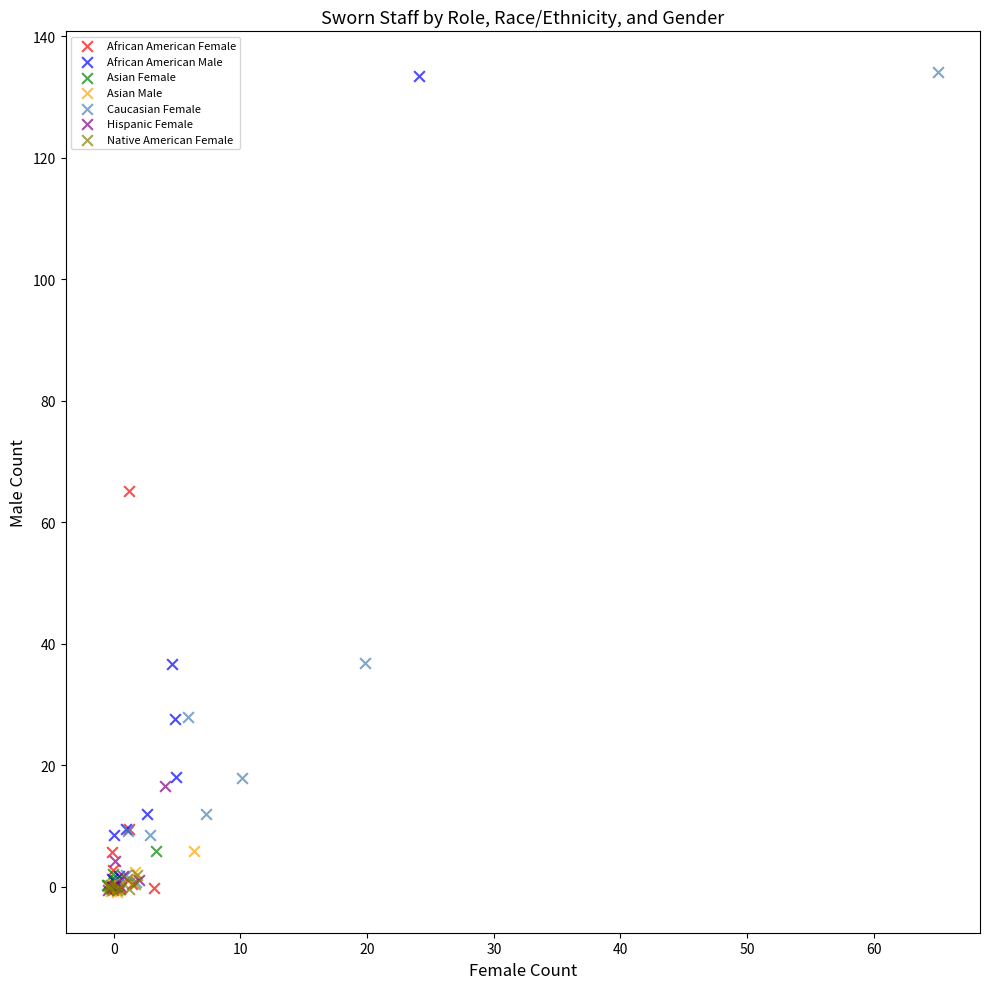

Which series has the largest Y range (max minus min)?

Caucasian Female